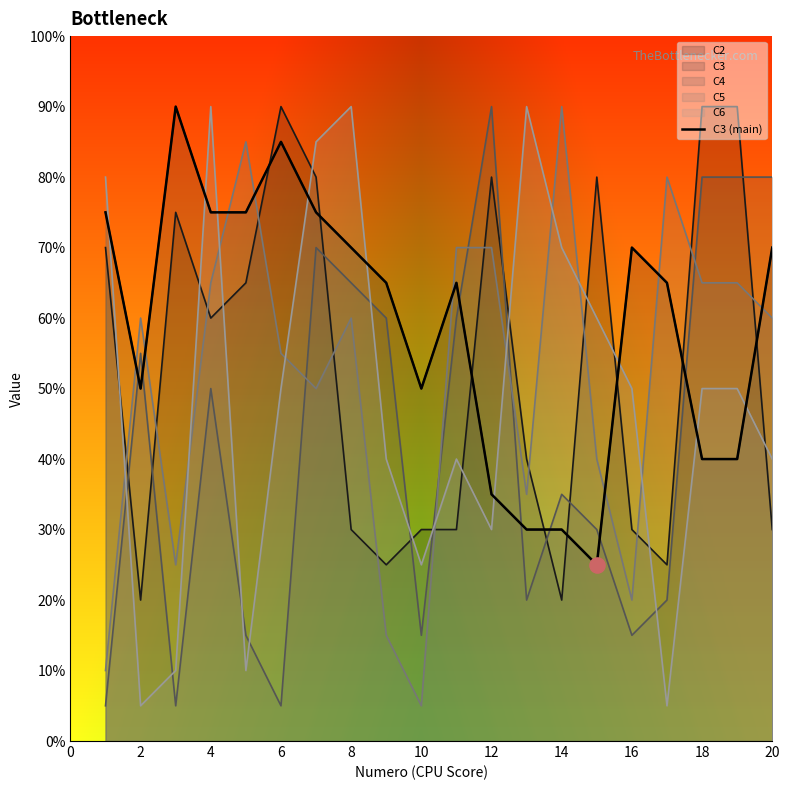

Which has a higher value, 4 or 14?

4